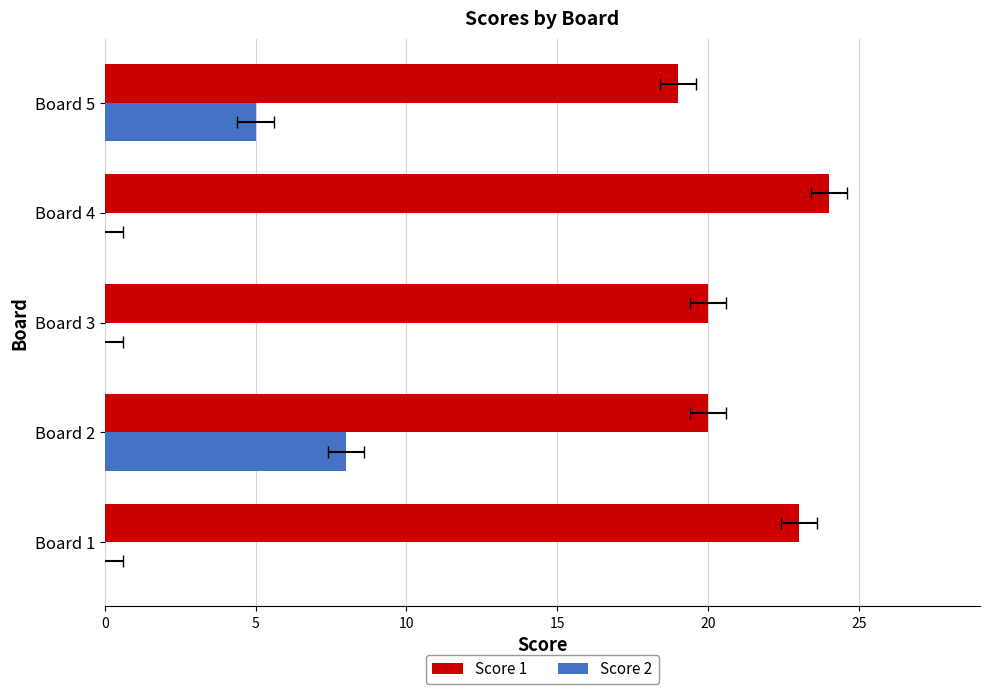

List the series in order of their overall mean, highest first.

Score 1, Score 2